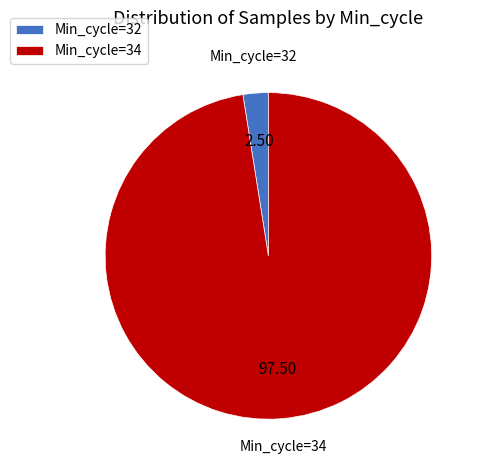

Is the sum of Min_cycle=34 and Min_cycle=32 greater than half?

Yes